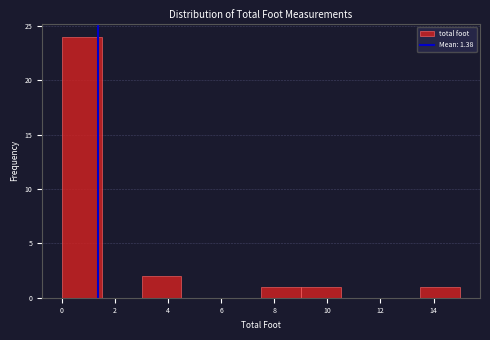

Reading left to right, list every bar in this chart as the range it spans on the x-axis followed by its height. Neither the bar edges nor the heights are printed on the chart, so give them approximately, as read against the axes.

0.0 to 1.5: 24
1.5 to 3.0: 0
3.0 to 4.5: 2
4.5 to 6.0: 0
6.0 to 7.5: 0
7.5 to 9.0: 1
9.0 to 10.5: 1
10.5 to 12.0: 0
12.0 to 13.5: 0
13.5 to 15.0: 1